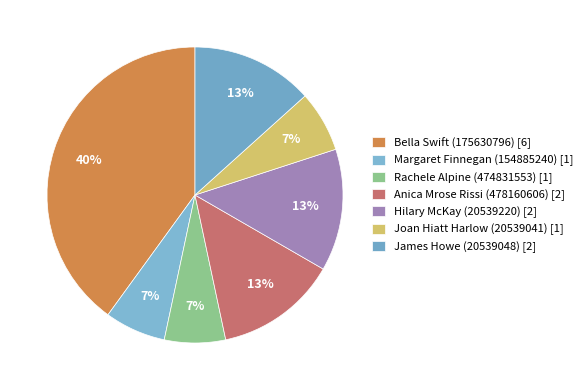

Does Joan Hiatt Harlow (20539041) account for over 50% of the chart?

No